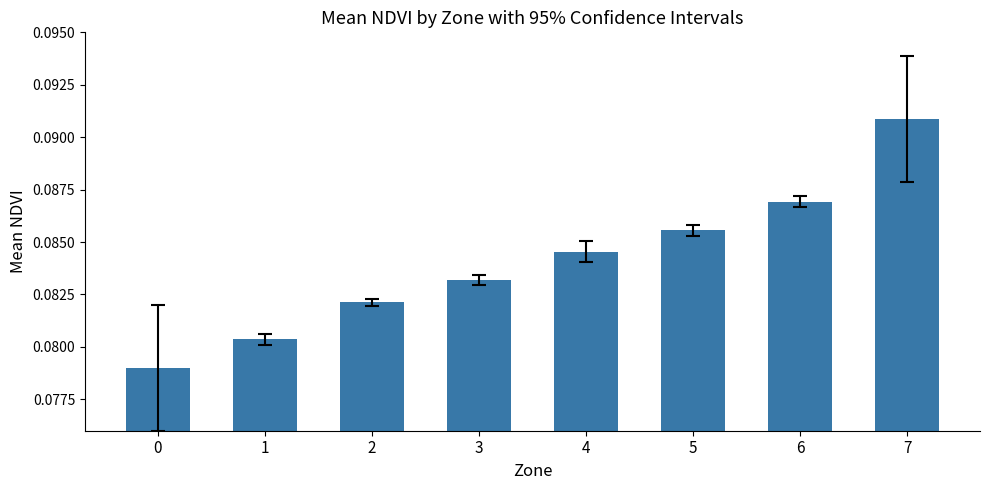

True or false: the data shows 0.0 at 3.

False